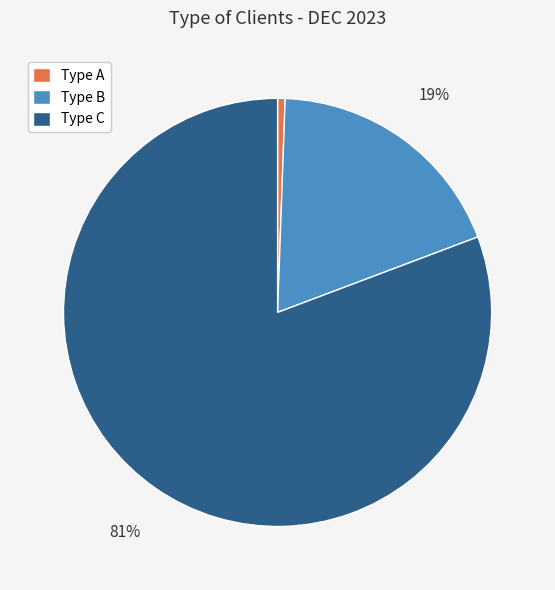

The Type C slice represents 81% of the pie. True or false?

True